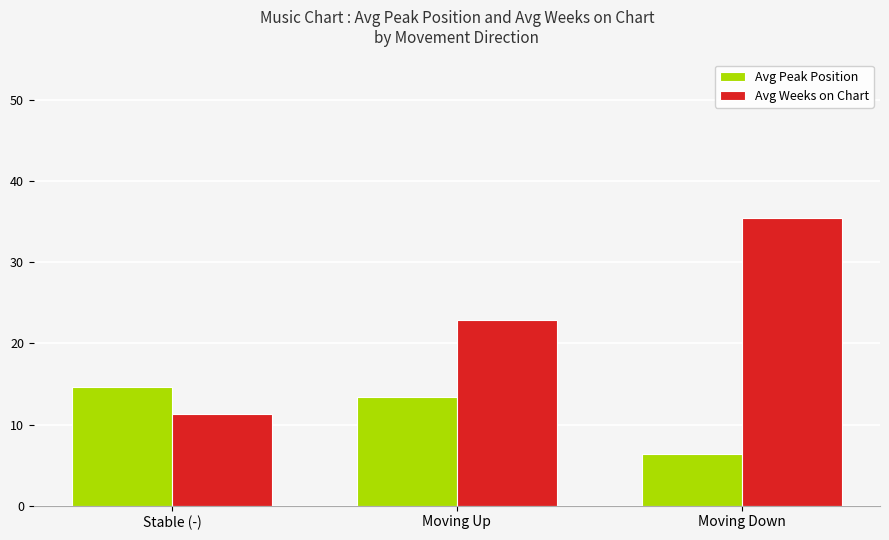

What is the difference between the Avg Weeks on Chart values at Moving Up and Moving Down?

12.6